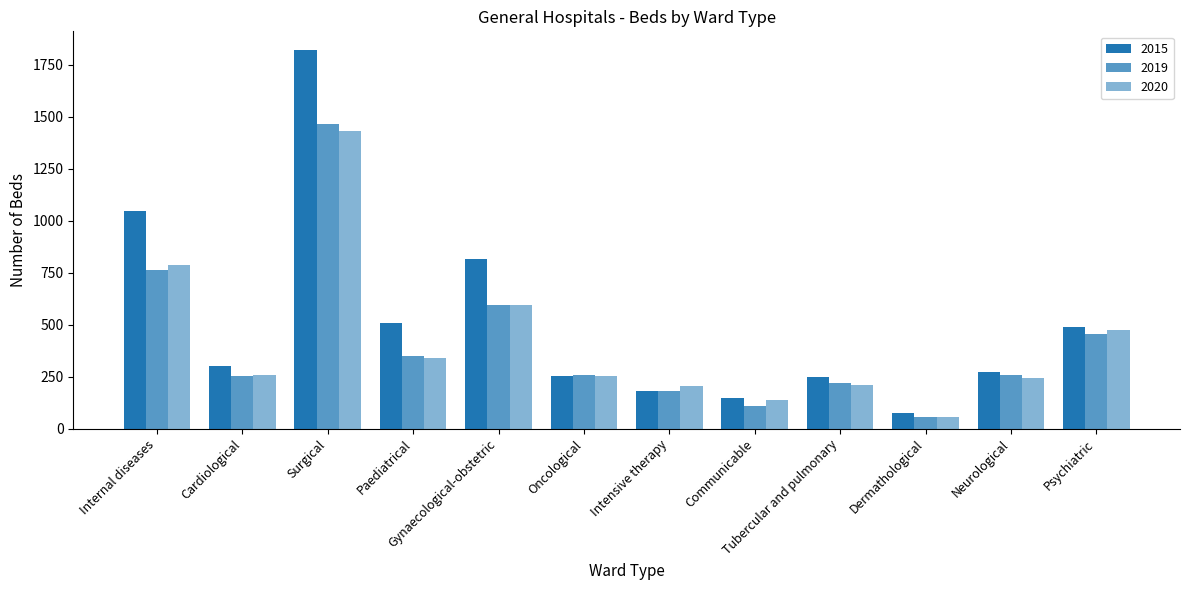

Which series has the largest total across all categories?

2015